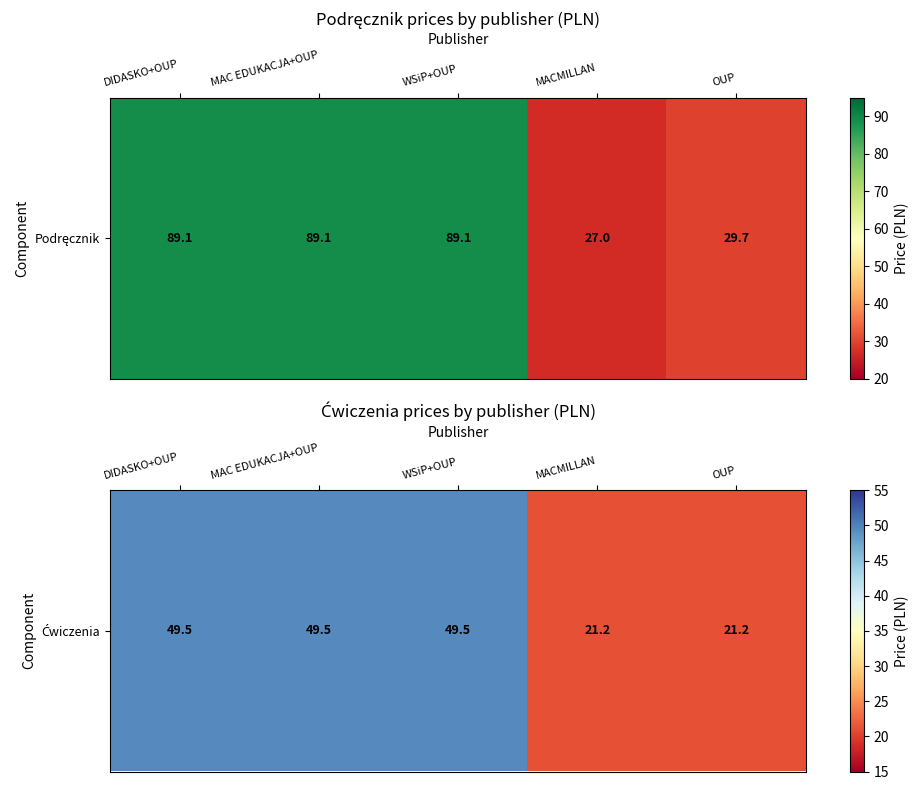

Which label corresponds to the smallest value in the chart?

MACMILLAN